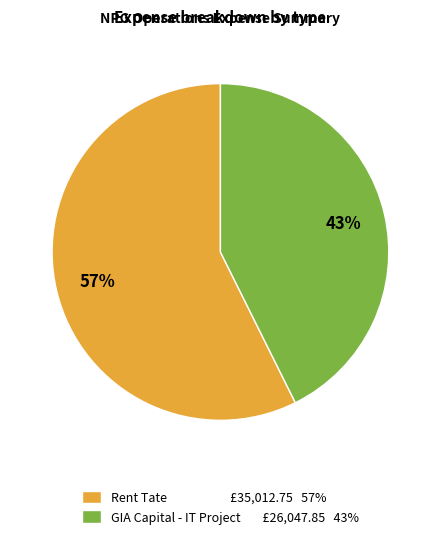

Which has a higher value, GIA Capital - IT Project or Rent Tate?

Rent Tate